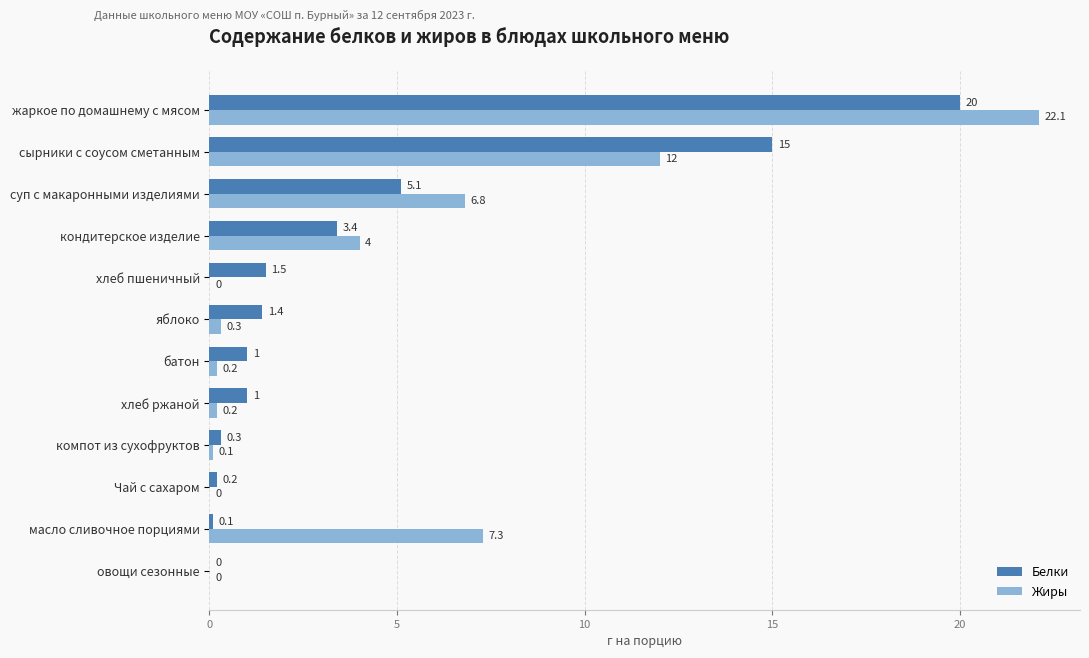

Between яблоко and жаркое по домашнему с мясом, which series saw the biggest shift?

Жиры